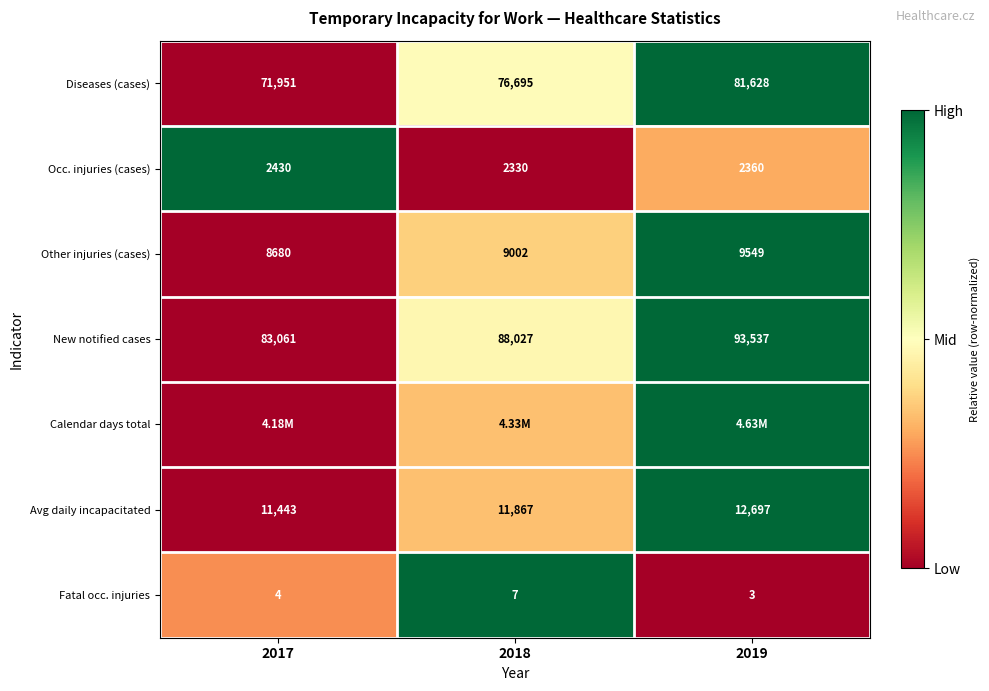

The Avg daily incapacitated series shows -0.3 at 2017. True or false?

False